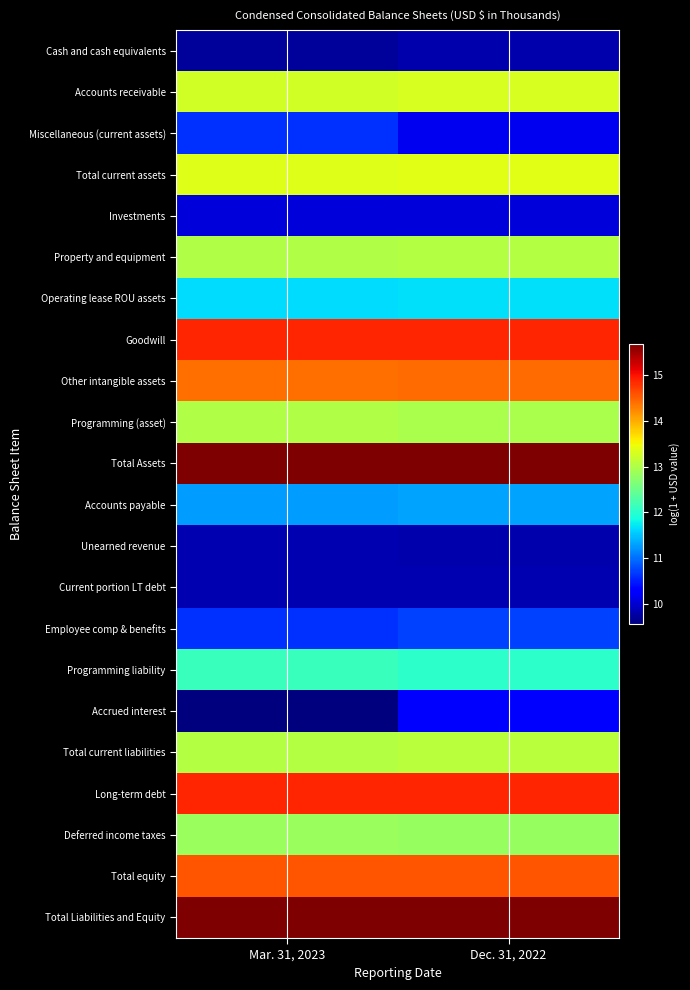

Rank the series by their maximum value, from lowest to highest.

Cash and cash equivalents, Current portion LT debt, Unearned revenue, Investments, Accrued interest, Miscellaneous (current assets), Employee comp & benefits, Accounts payable, Operating lease ROU assets, Programming liability, Deferred income taxes, Programming (asset), Property and equipment, Total current liabilities, Accounts receivable, Total current assets, Other intangible assets, Total equity, Long-term debt, Goodwill, Total Assets, Total Liabilities and Equity